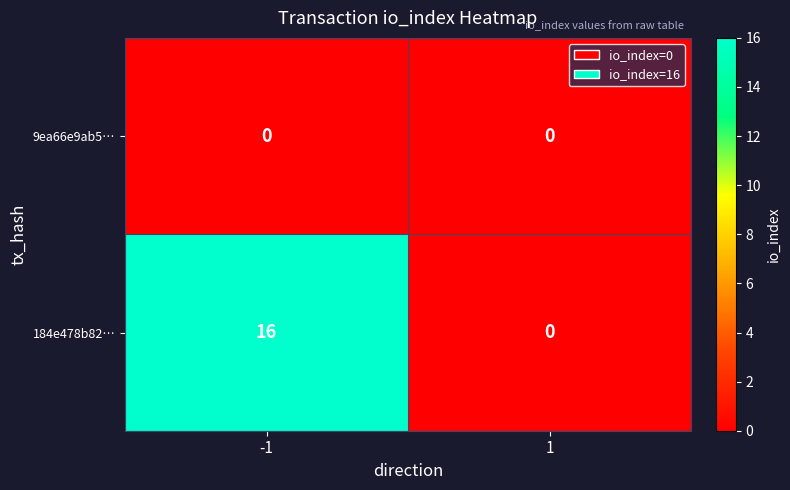

List the series in order of their peak value, lowest first.

9ea66e9ab5…, 184e478b82…